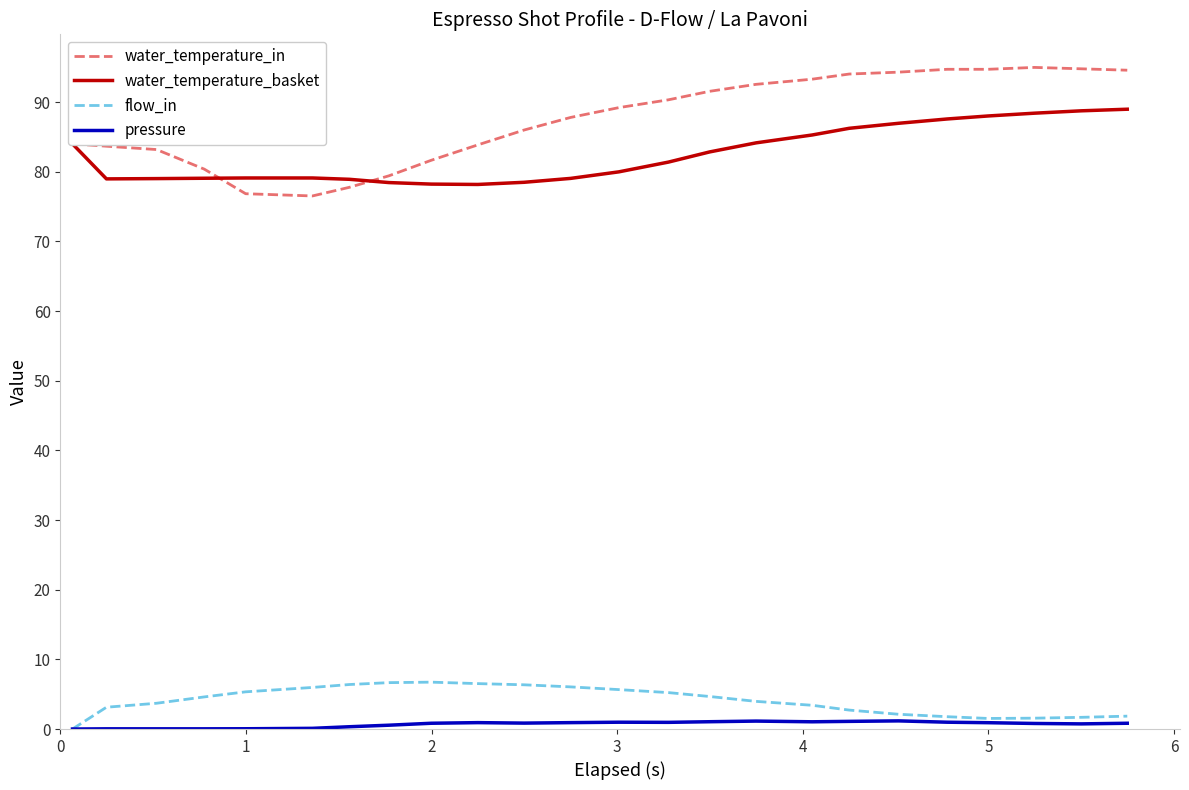

True or false: pressure has more than 0 interior local peaks.

True